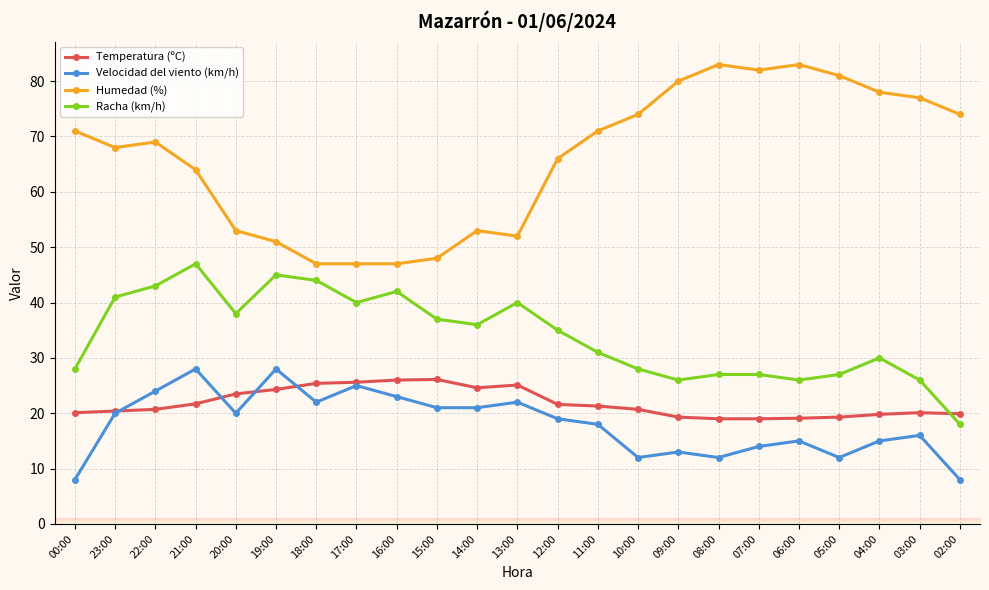

What is the value of the Velocidad del viento (km/h) point at the 9th from the left?

23.0